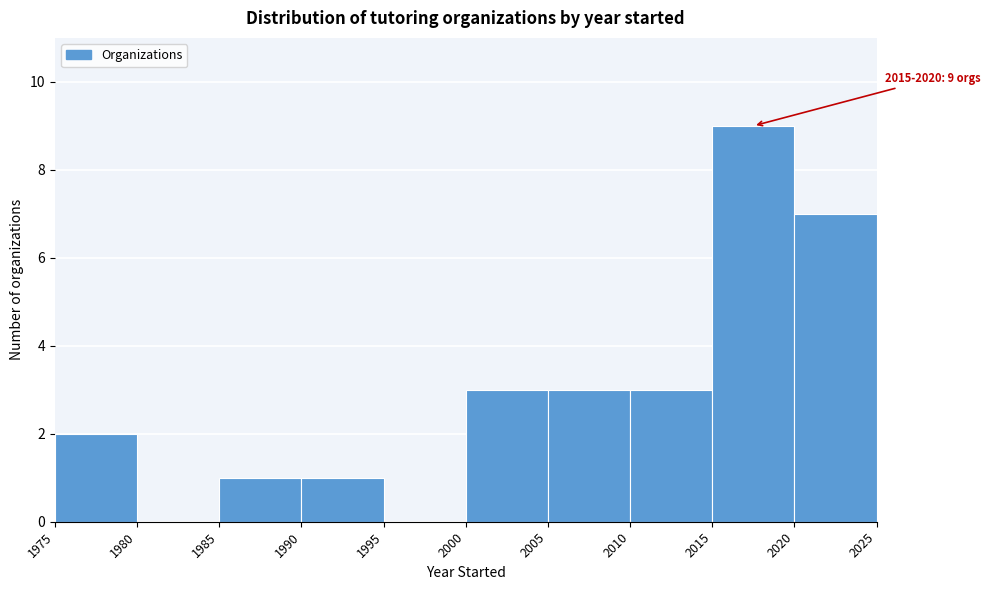

Over which range of the x-axis is the bar tallest?

2015 to 2020